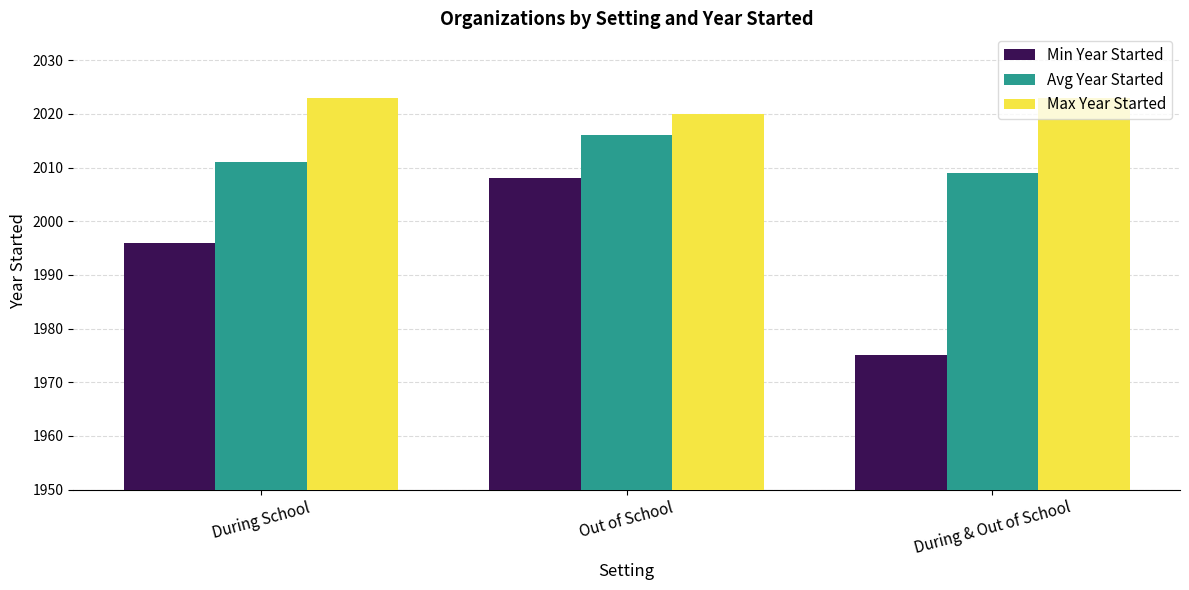

What is the value of the Min Year Started bar at the 3rd from the left?

1975